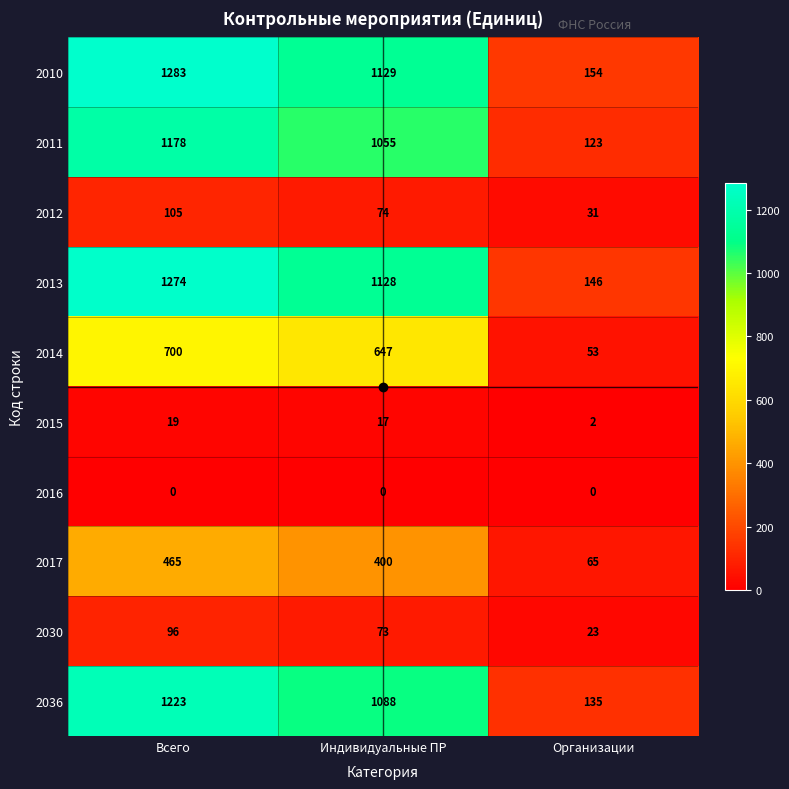

At which category does the chart reach its peak across all series?

Всего